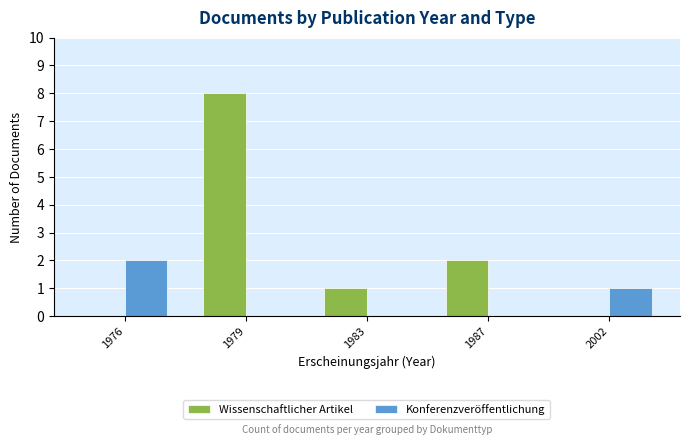

Which series changed the most between 1987 and 2002?

Wissenschaftlicher Artikel